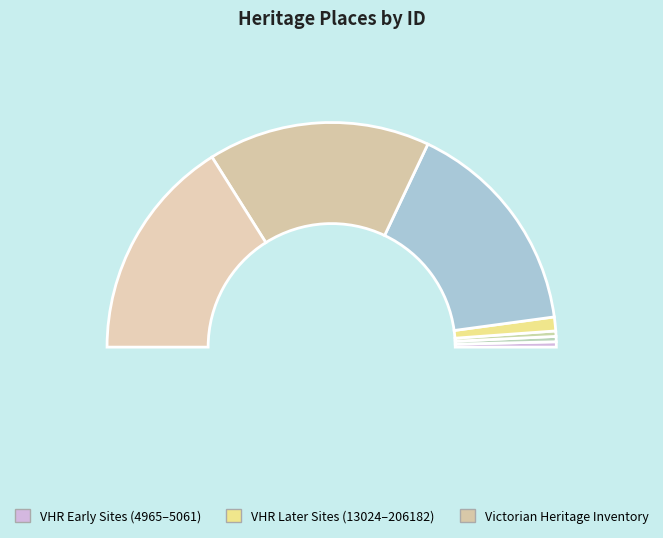

How many slices are in this pie chart?

7